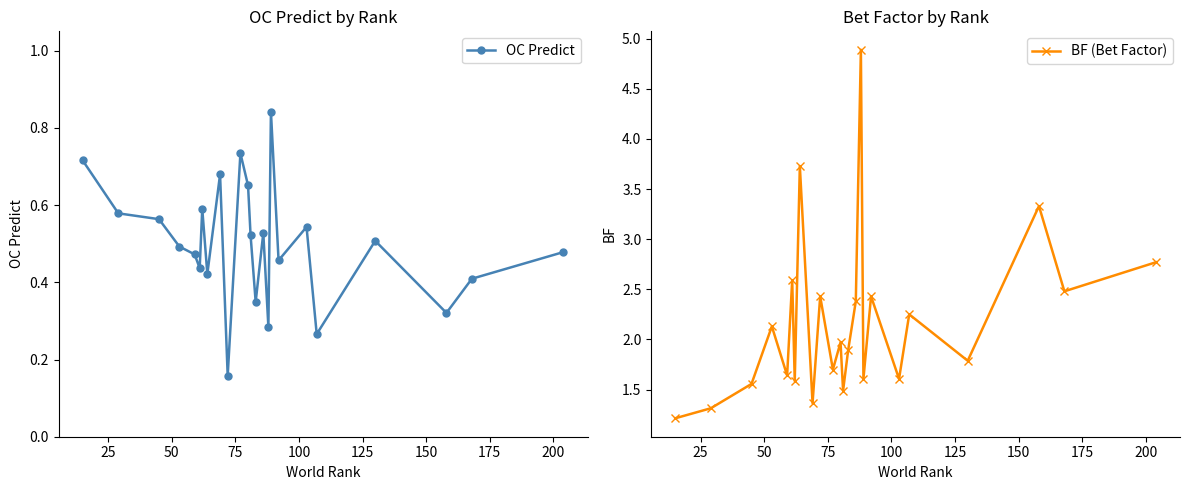

What is the difference between the maximum and minimum values in the BF (Bet Factor) series?

3.7